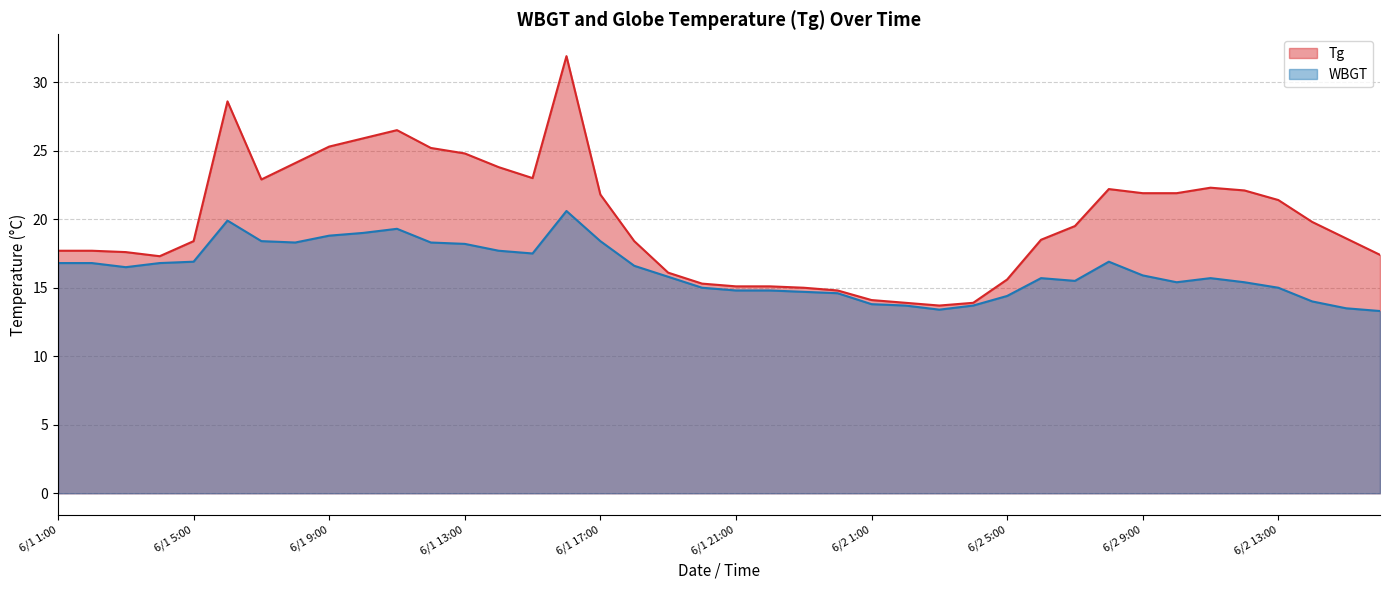

At 6/2 13:00, list the series in order from smallest to largest.

WBGT, Tg